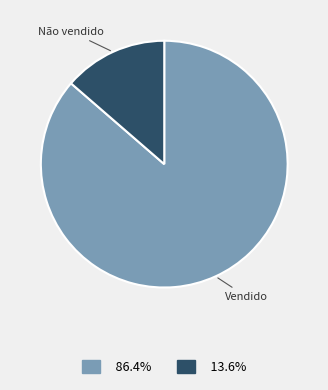

Does any single category account for the majority?

Yes